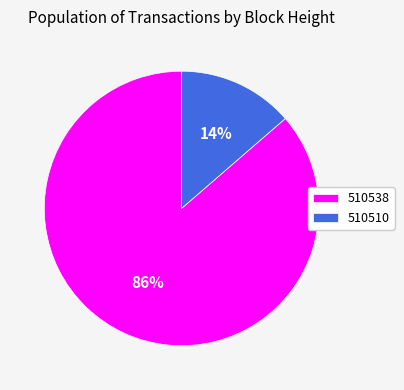

Does 510510 account for over 50% of the chart?

No